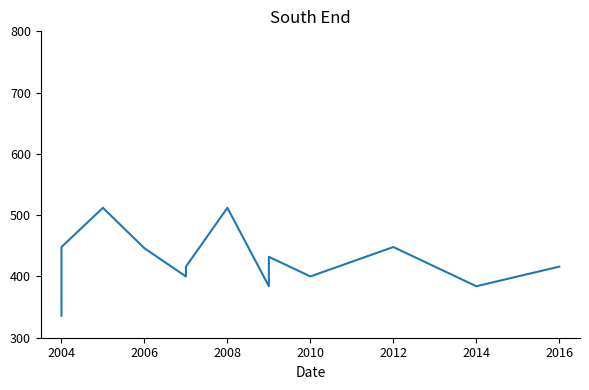

What is the smallest value displayed?

336